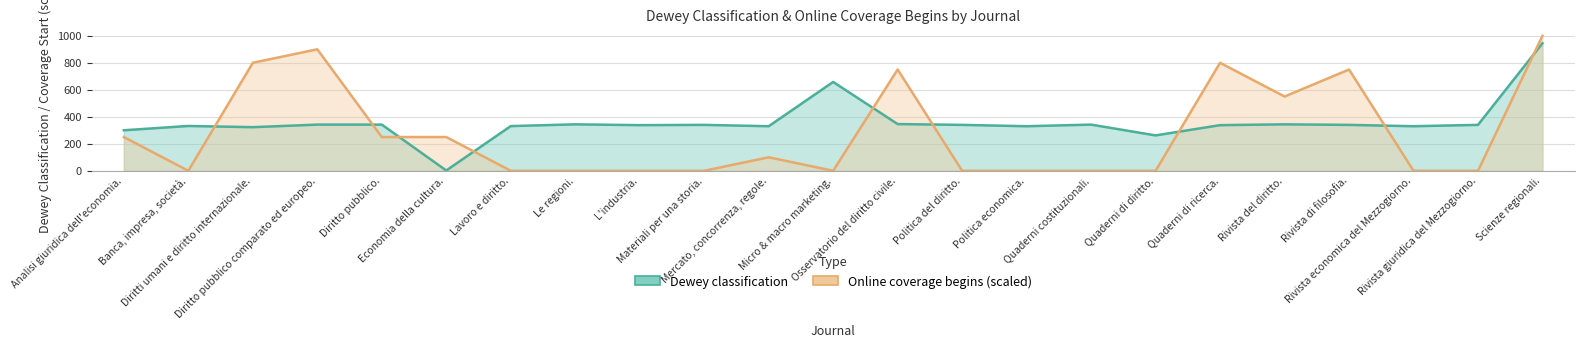

What is the difference between the Dewey classification line values at Quaderni di diritto. and Diritto pubblico.?

80